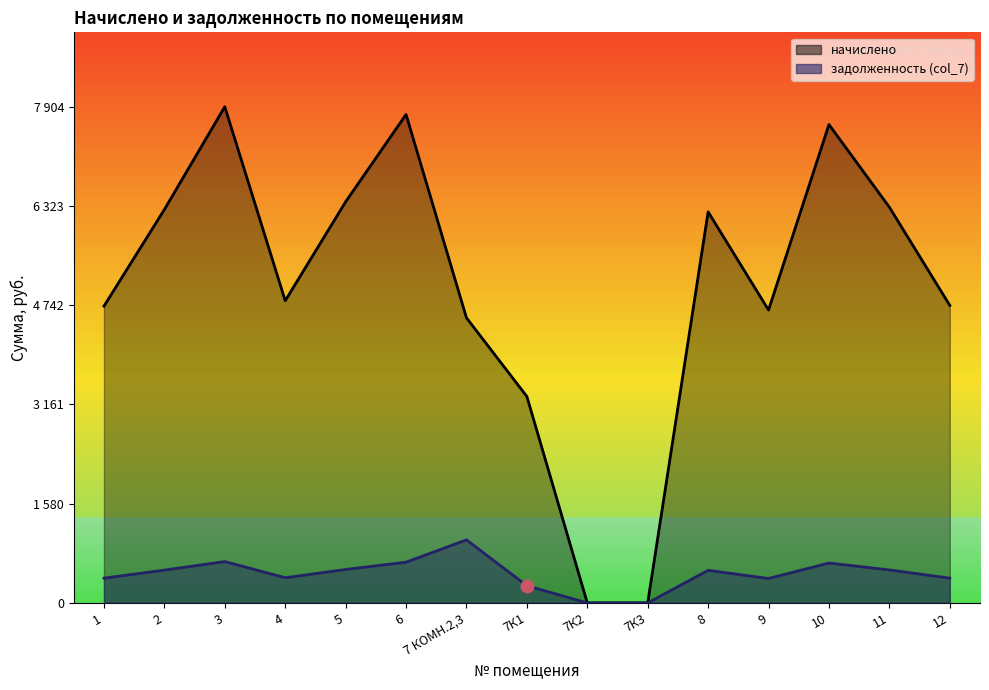

What are all the series names shown in the legend?

начислено, задолженность (col_7)